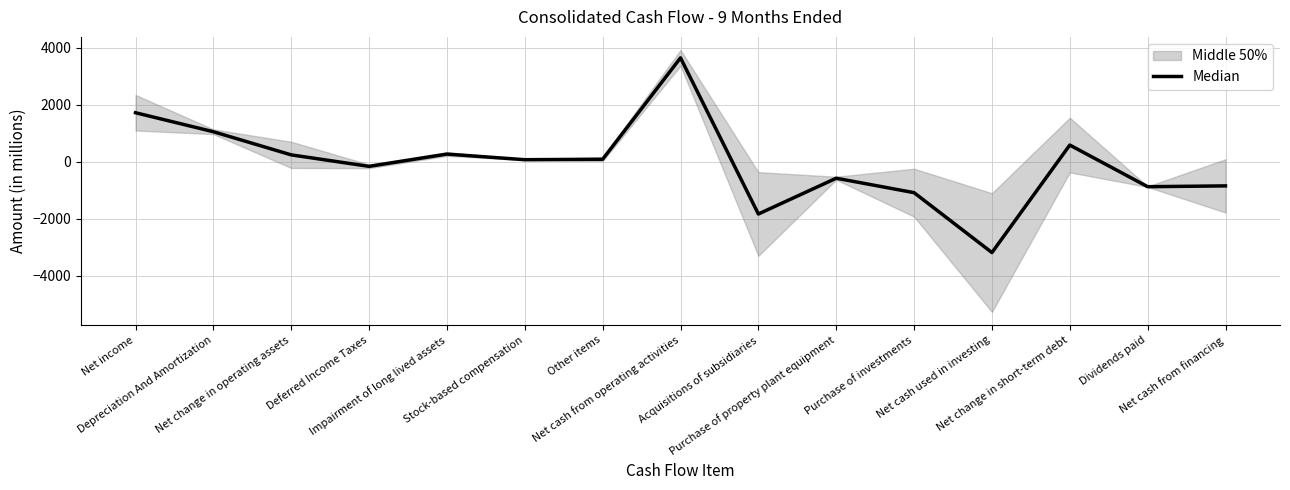

True or false: the data has more than 1 interior local peaks.

True